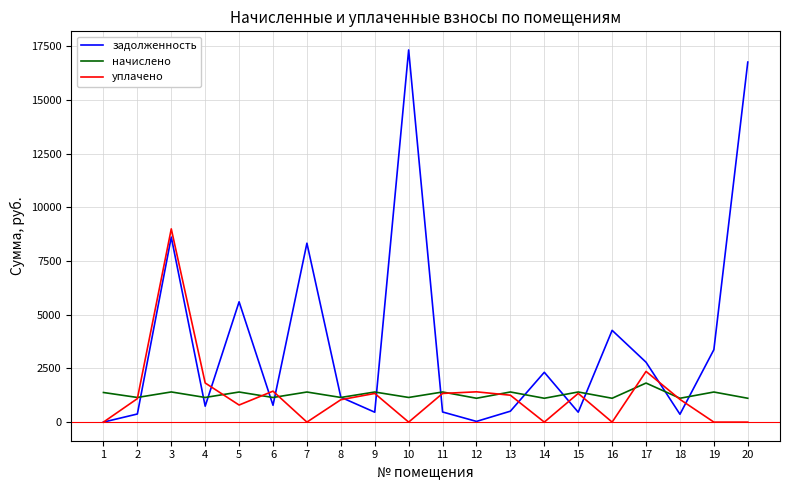

Which series has the largest total across all categories?

задолженность